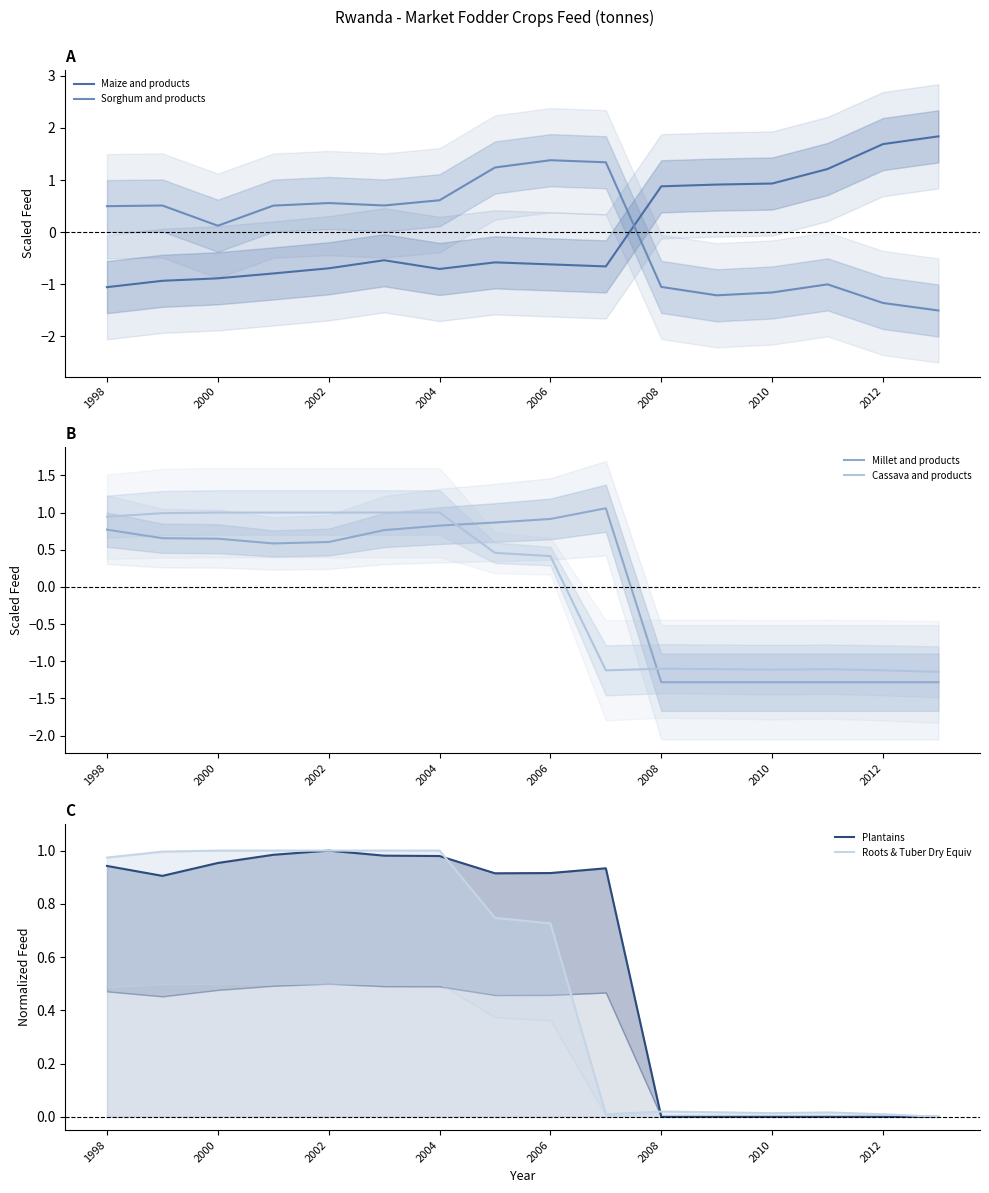

After their last crossing, which series has the higher values: Cassava and products or Maize and products?

Maize and products